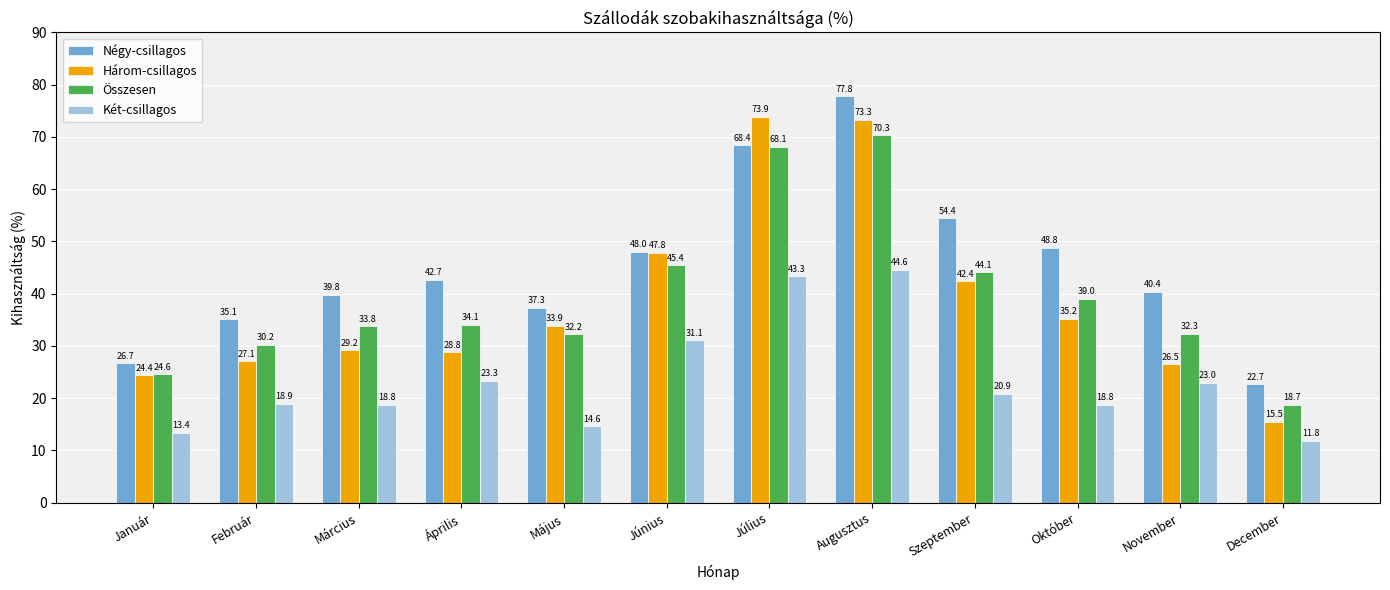

Which series has the largest total across all categories?

Négy-csillagos